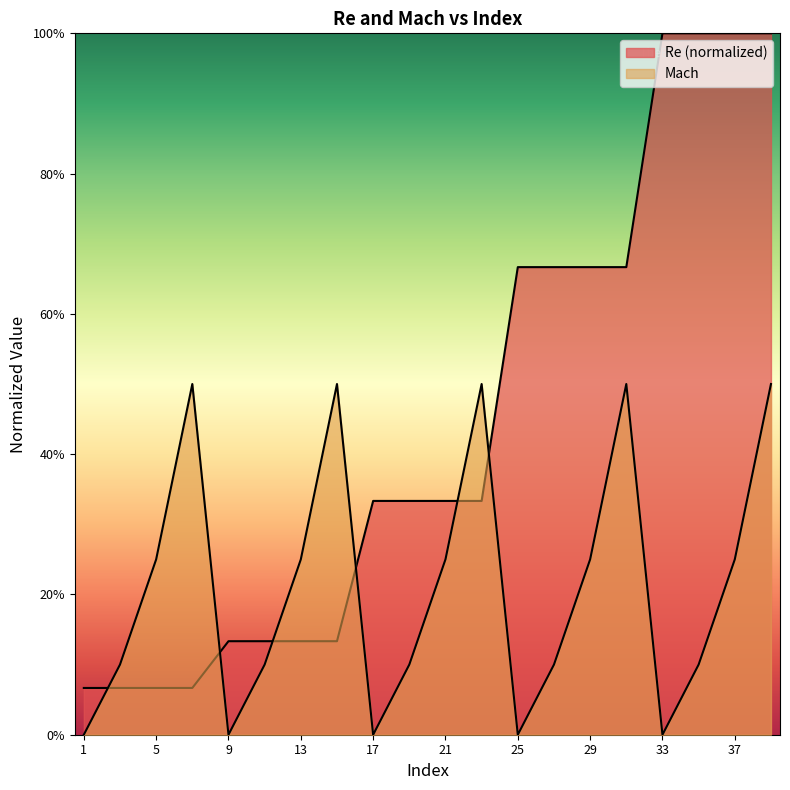

Between 19 and 23, which series saw the biggest shift?

Mach